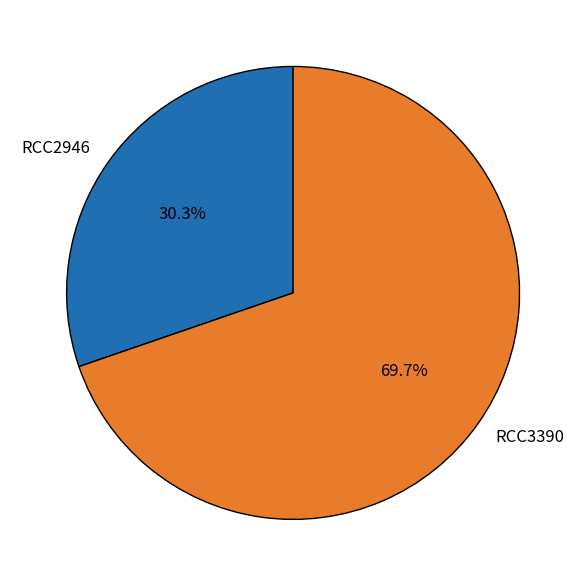

What is the largest slice in the pie chart?

RCC3390